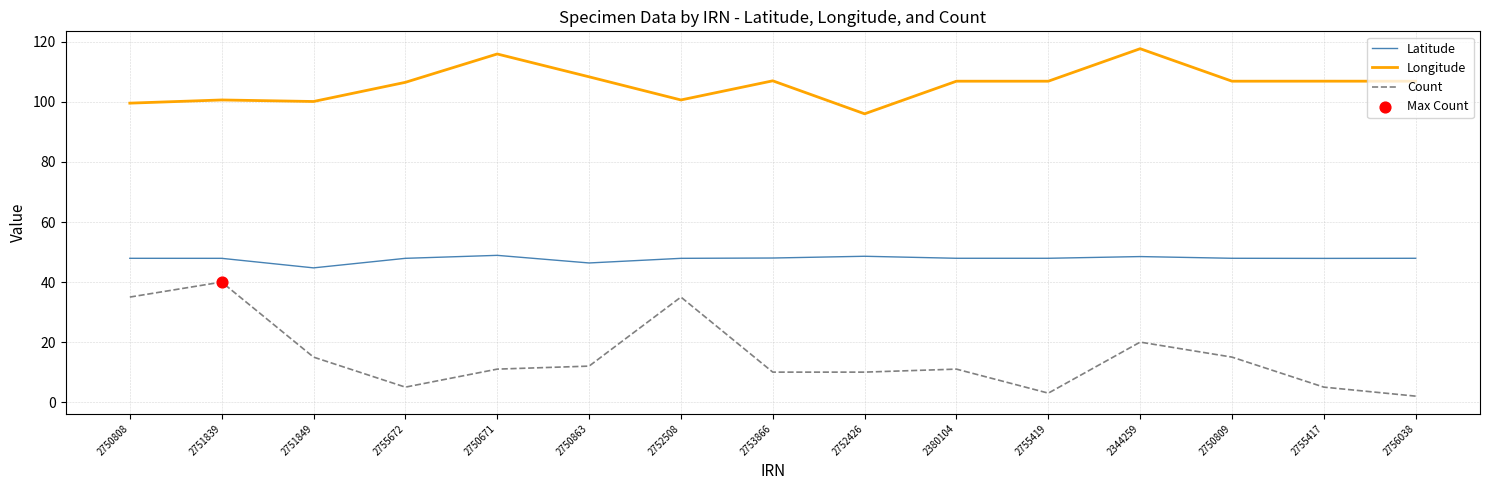

Which series has the largest total across all categories?

Longitude